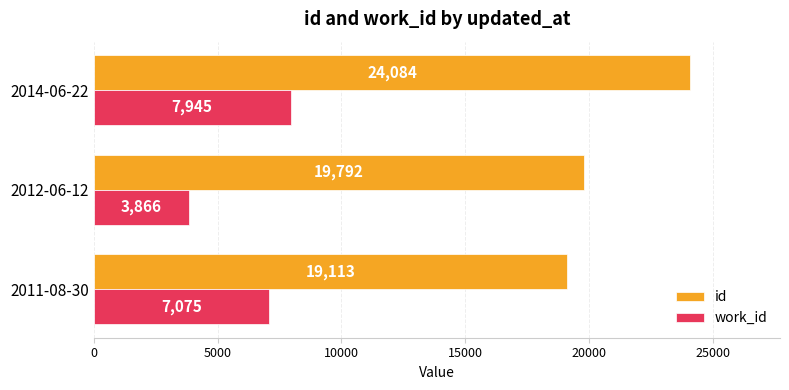

Is it true that id equals 19792 at 2012-06-12?

True